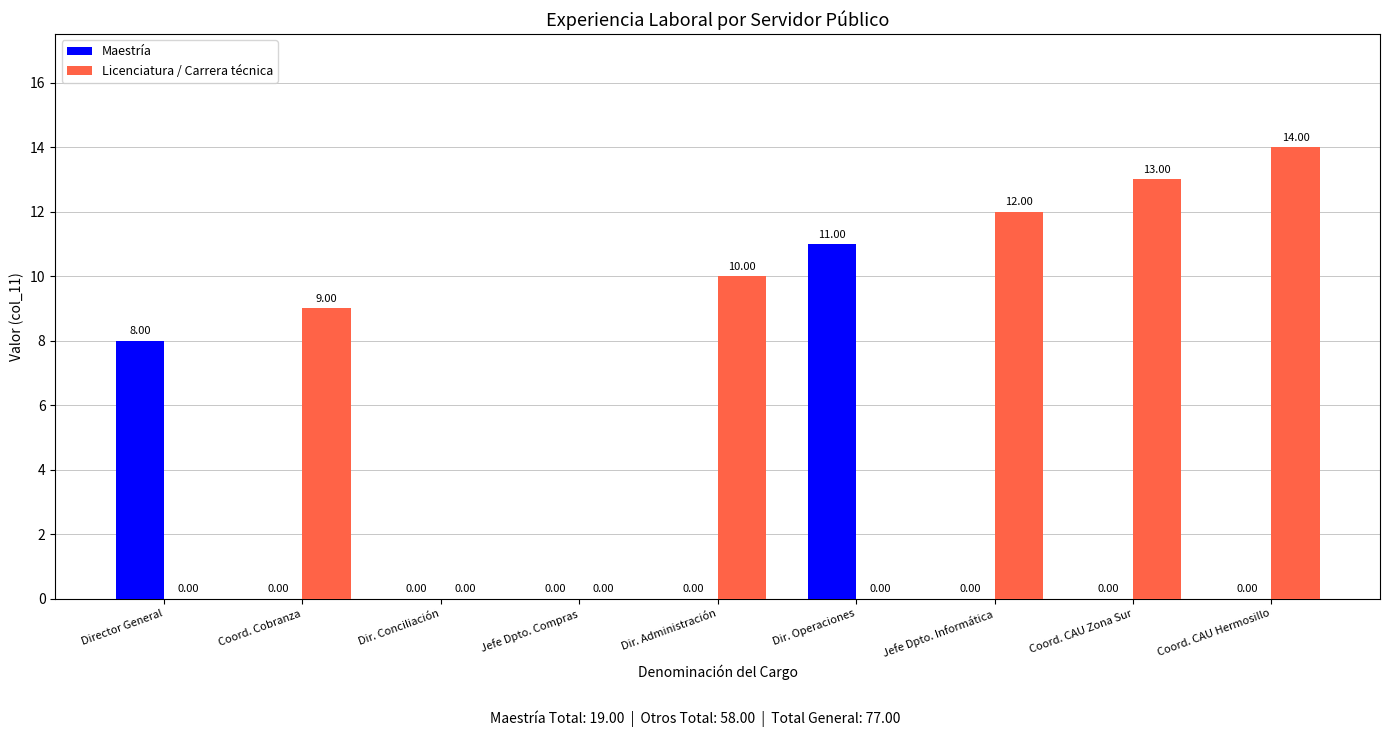

Which category has the highest value across all series?

Coord. CAU Hermosillo